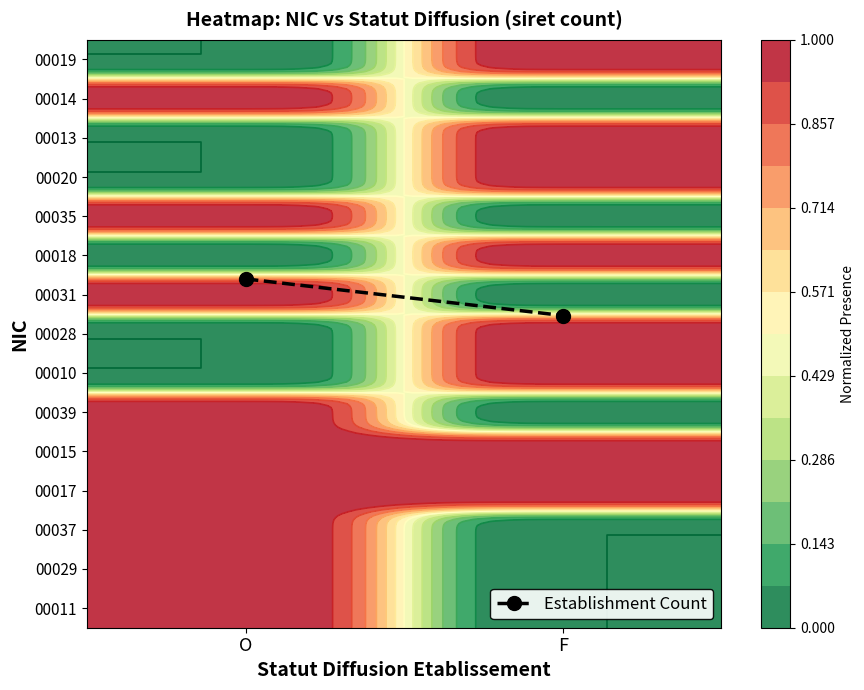

What is the change in value from O to F?

-0.9